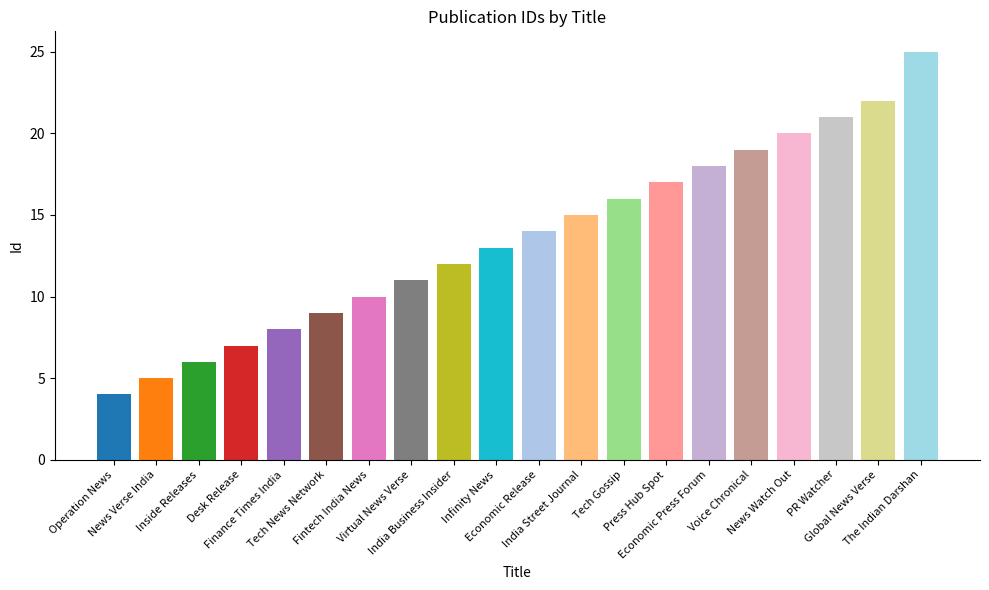

Which label corresponds to the largest value in the chart?

The Indian Darshan